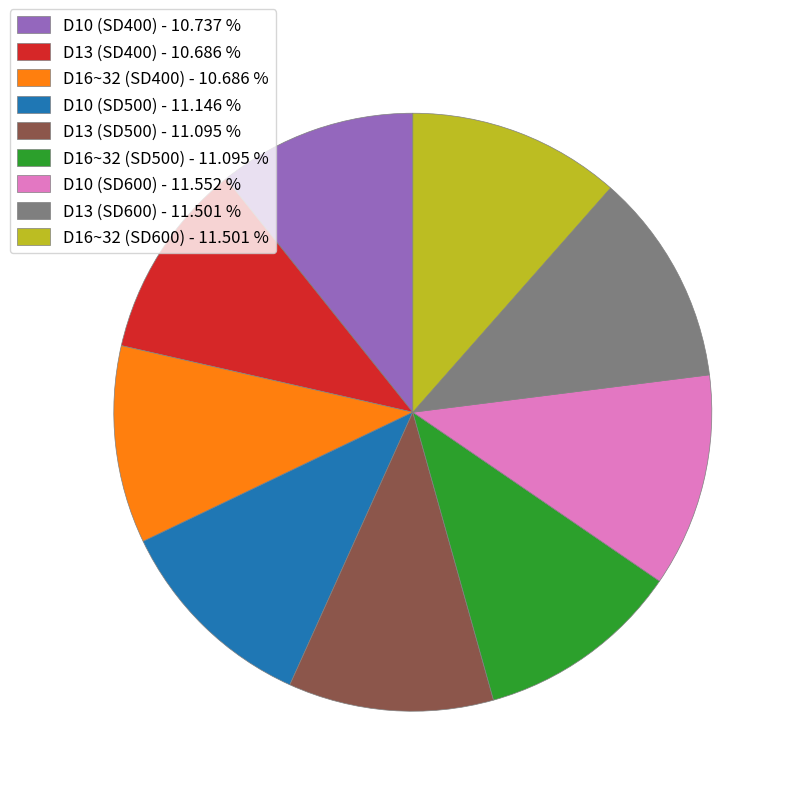

Approximately how many times larger is the value at D10 (SD500) - 11.146 % compared to D10 (SD600) - 11.552 %?

1.0